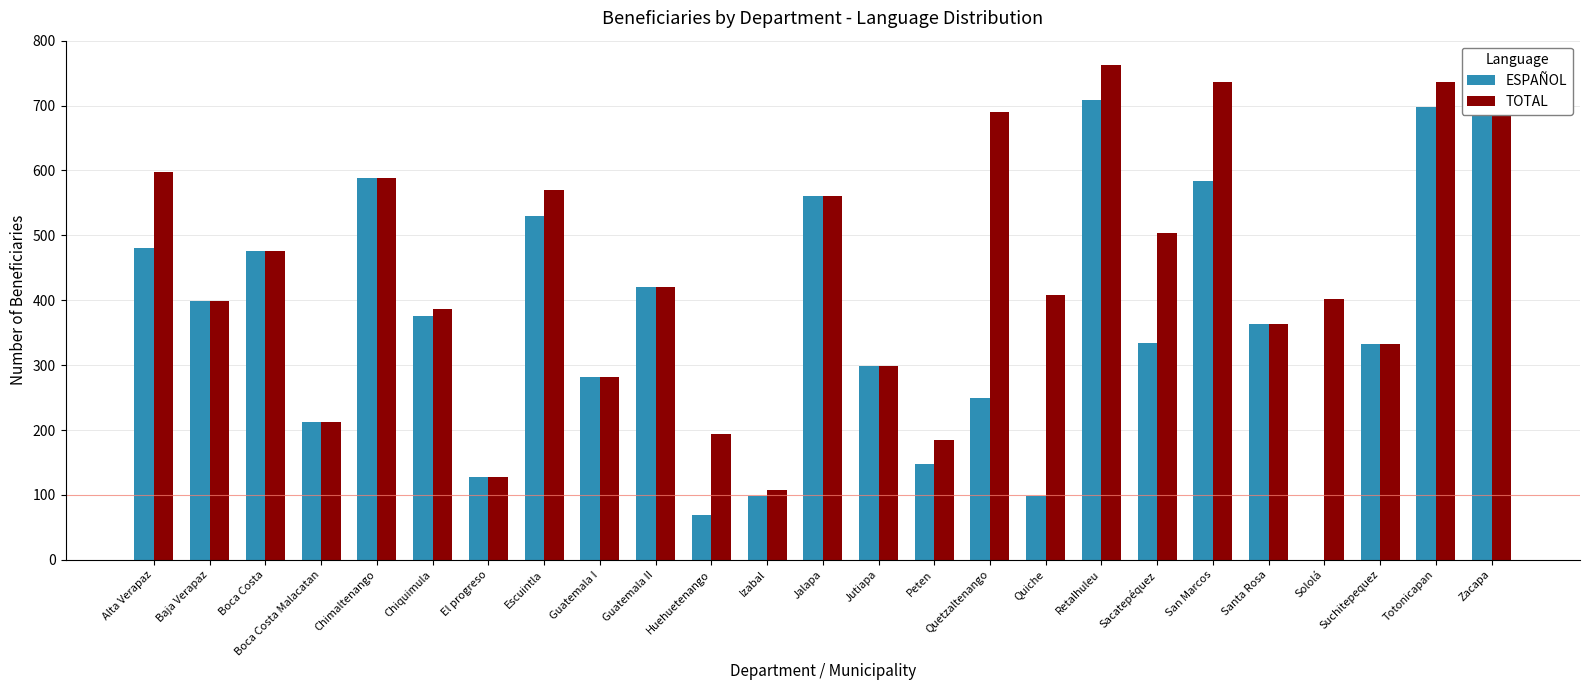

How many series are shown in this chart?

2